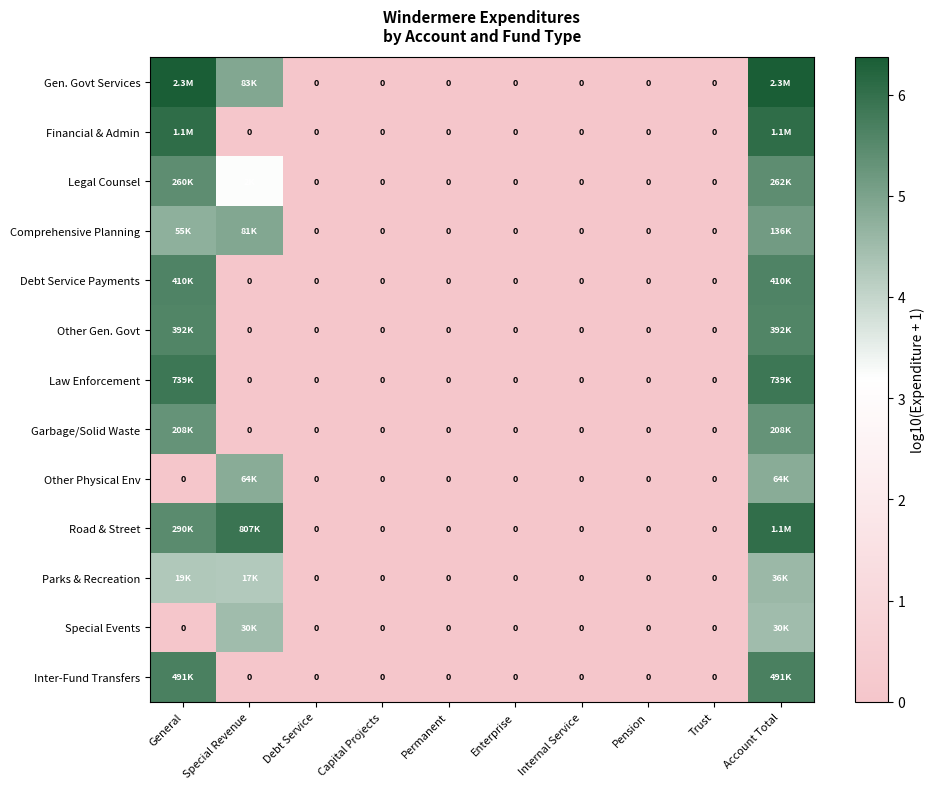

At which label does Financial & Admin reach its peak?

General